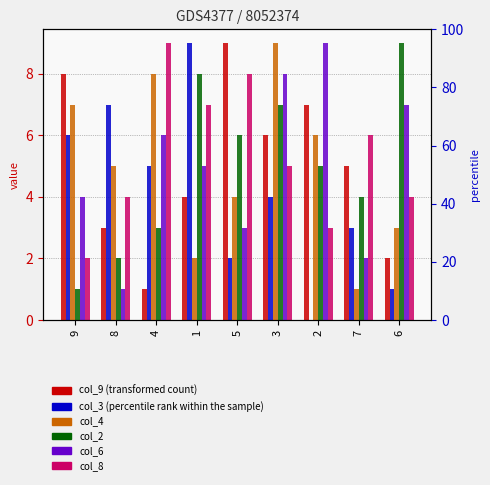

What is the maximum value for col_9?

9